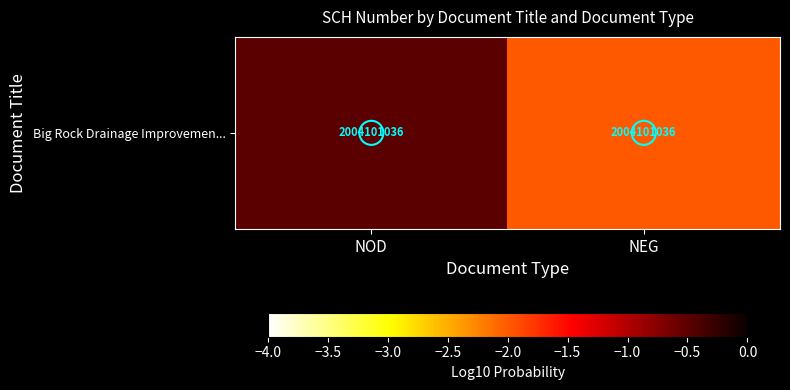

What is the sum of the values at NEG and NOD?

-2.5